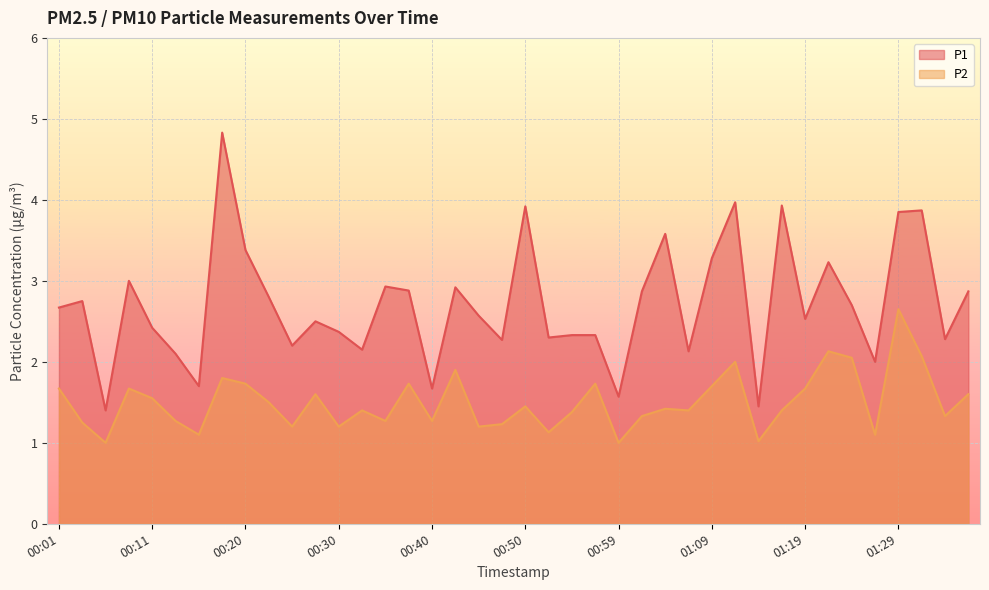

Reading right to left, what are all the values shown in this chart?

P1: 2.9	2.3	3.9	3.9	2.0	2.7	3.2	2.5	3.9	1.4	4.0	3.3	2.1	3.6	2.9	1.6	2.3	2.3	2.3	3.9	2.3	2.6	2.9	1.7	2.9	2.9	2.1	2.4	2.5	2.2	2.8	3.4	4.8	1.7	2.1	2.4	3.0	1.4	2.8	2.7
P2: 1.6	1.3	2.1	2.6	1.1	2.0	2.1	1.7	1.4	1.0	2.0	1.7	1.4	1.4	1.3	1.0	1.7	1.4	1.1	1.4	1.2	1.2	1.9	1.3	1.7	1.3	1.4	1.2	1.6	1.2	1.5	1.7	1.8	1.1	1.3	1.6	1.7	1.0	1.2	1.7